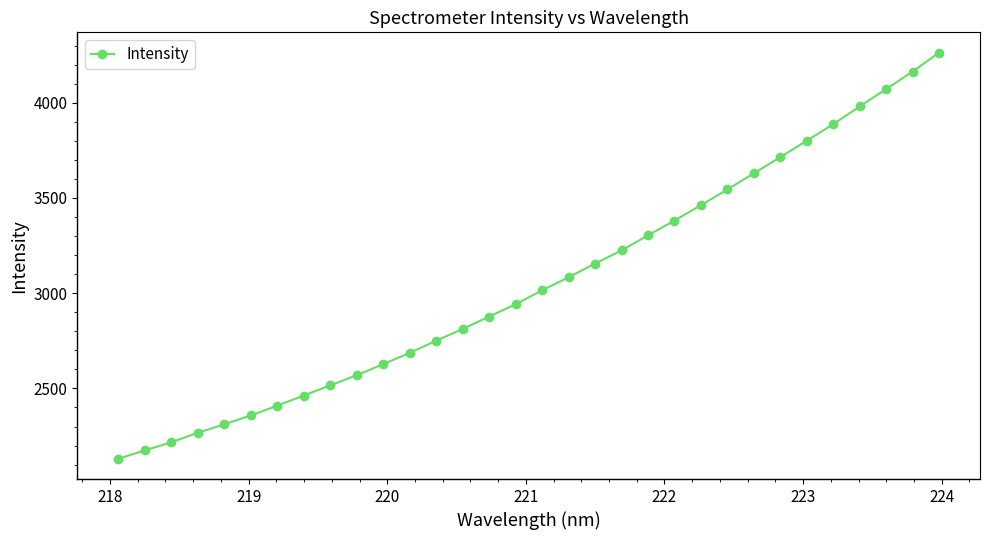

What is the value of the 27th point from the left?

3800.4